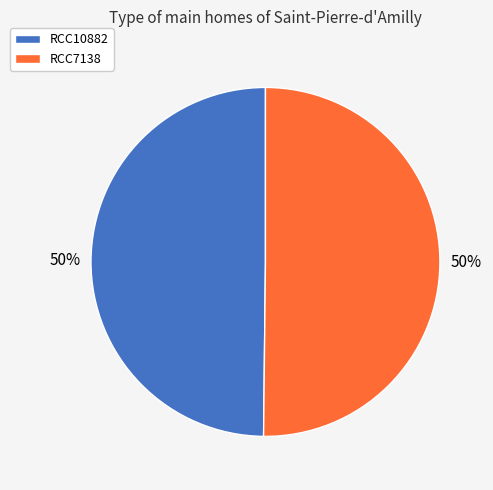

What is the ratio of the value at RCC7138 to the value at RCC10882?

1.0